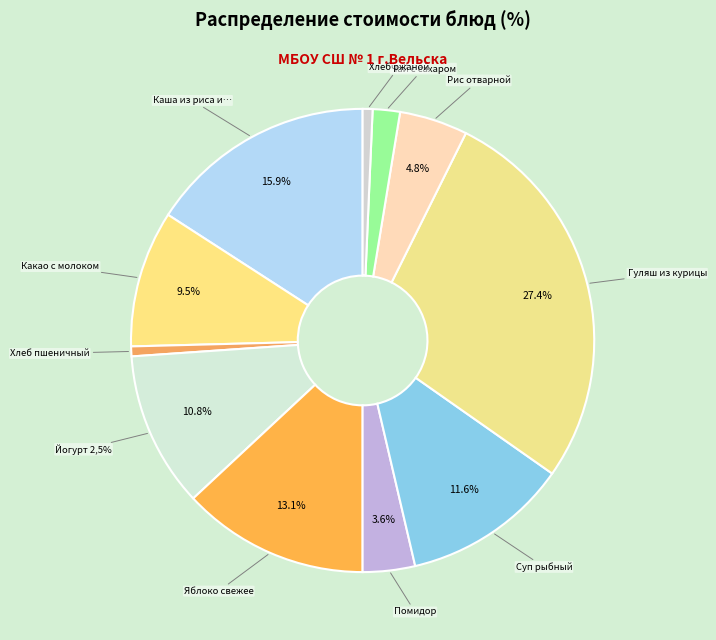

Which slice is the smallest?

Хлеб пшеничный